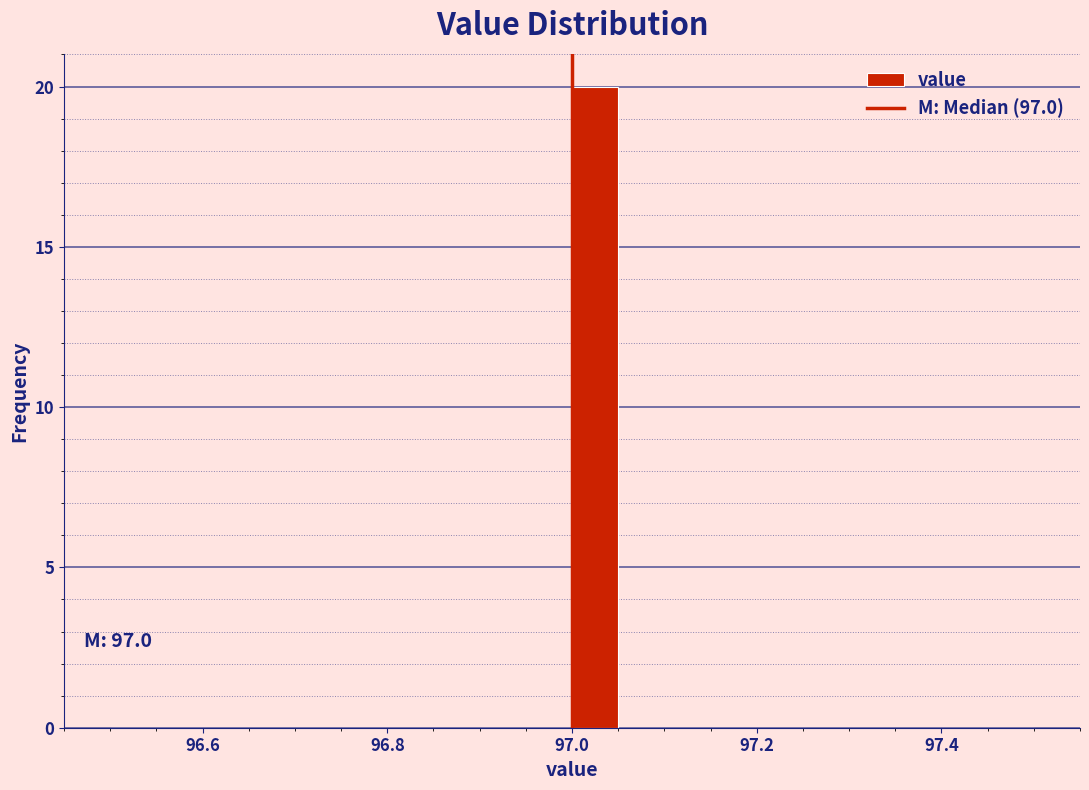

Read against the x-axis, roughly where is the centre of the tallest bar?

97.02